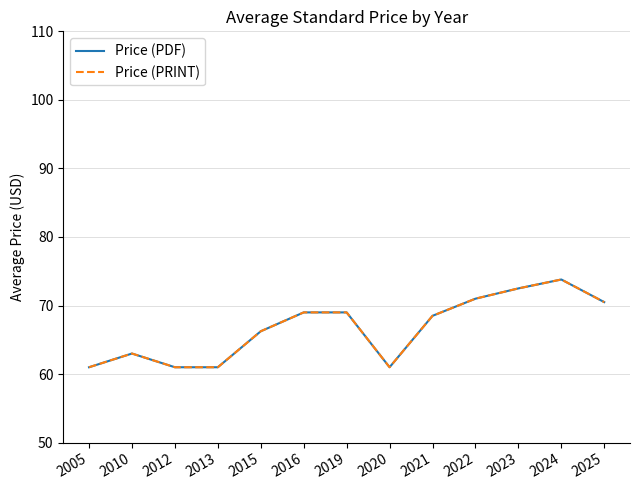

True or false: Price (PRINT) has more than 2 points higher than both neighbors.

False